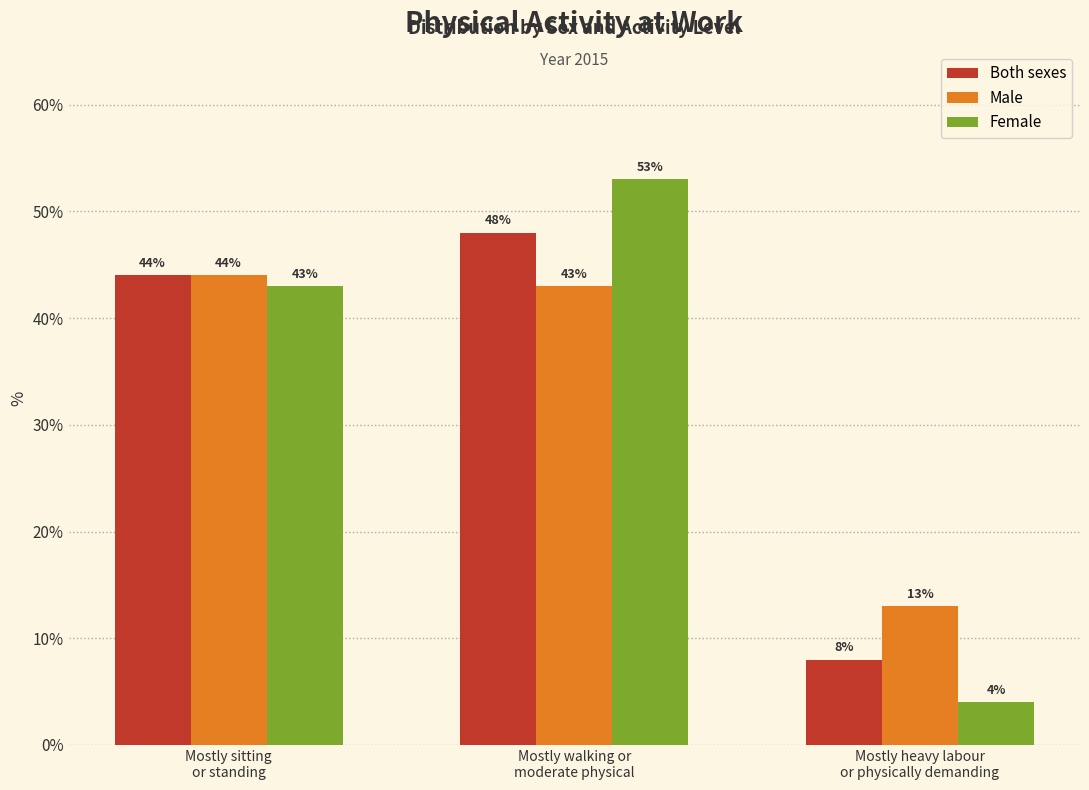

What is the label of the 3rd bar from the right?

Mostly sitting
or standing